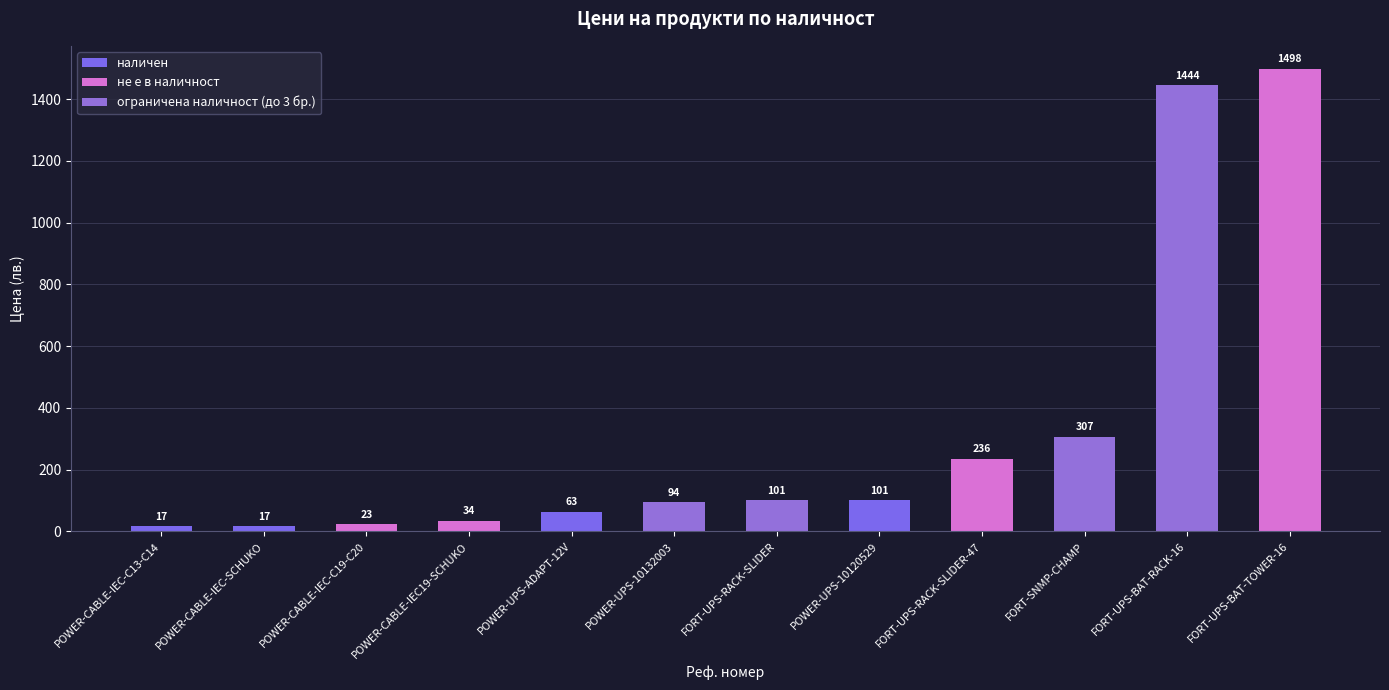

What is the label of the 2nd bar from the left?

POWER-CABLE-IEC-SCHUKO